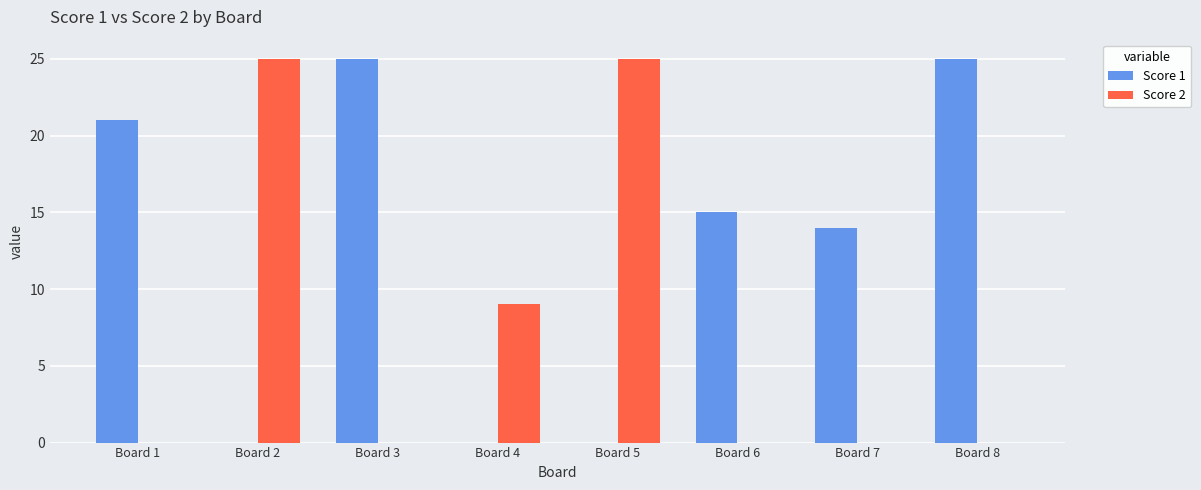

Is it true that Score 1 equals 24 at Board 7?

False